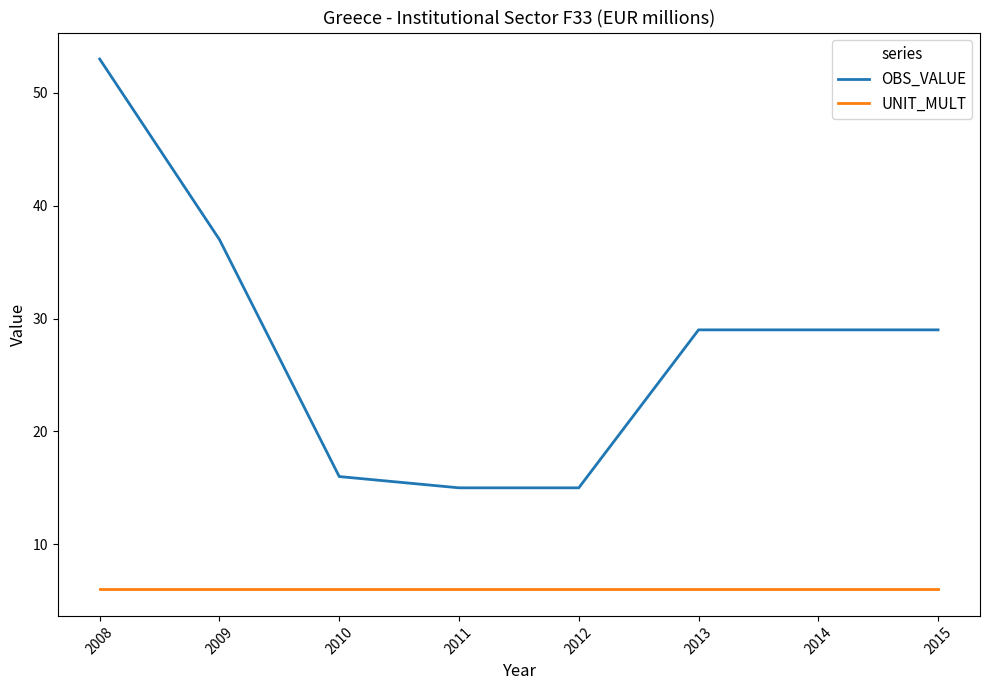

True or false: OBS_VALUE and UNIT_MULT cross at least once.

False